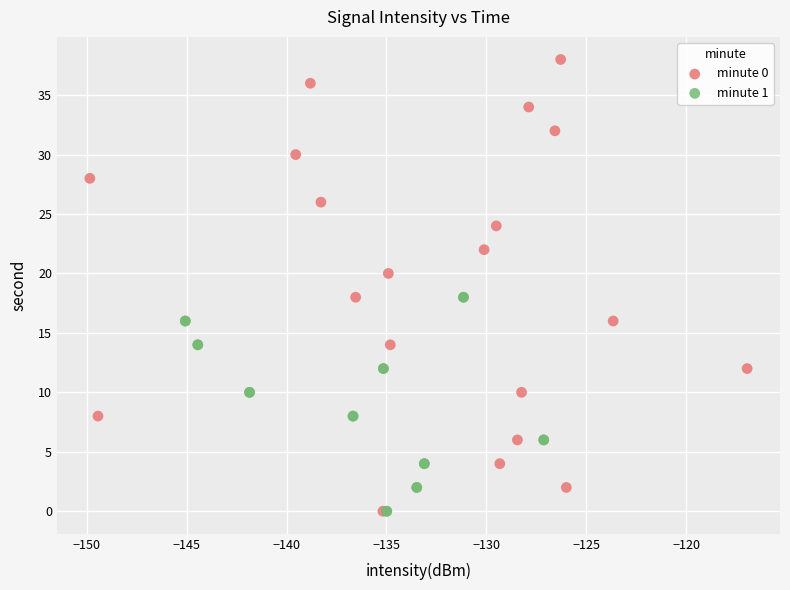

Which series has the largest Y range (max minus min)?

minute 0